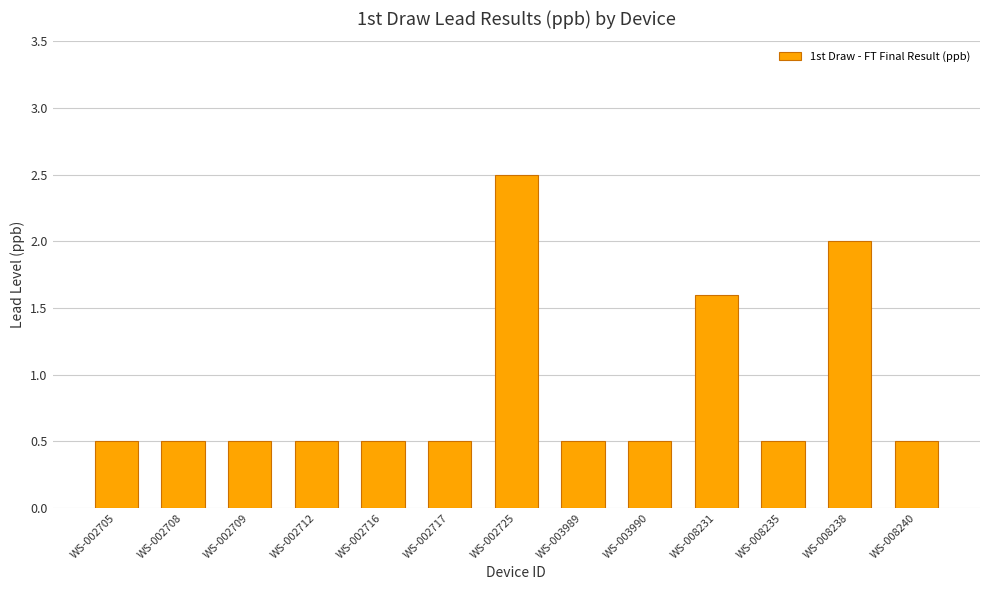

What is the greatest value displayed?

2.5